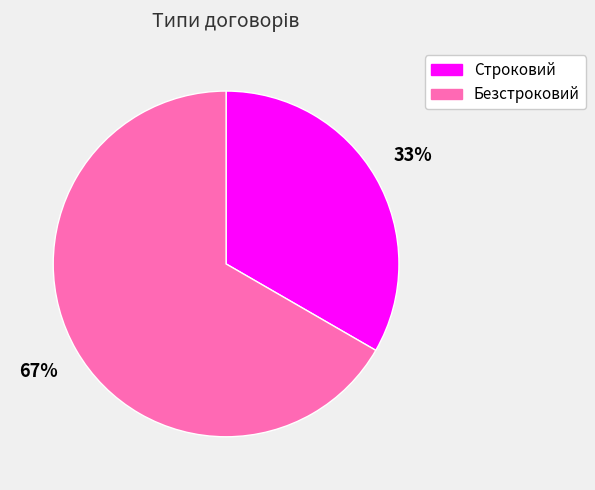

Combined, do Строковий and Безстроковий account for over 50%?

Yes